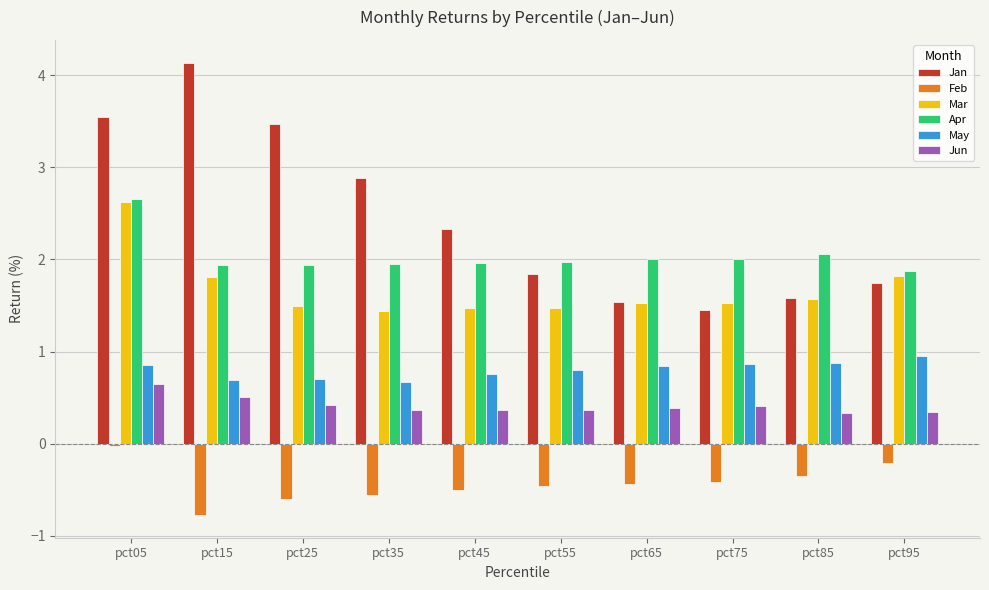

The value of Apr at pct55 is 2.6. True or false?

False